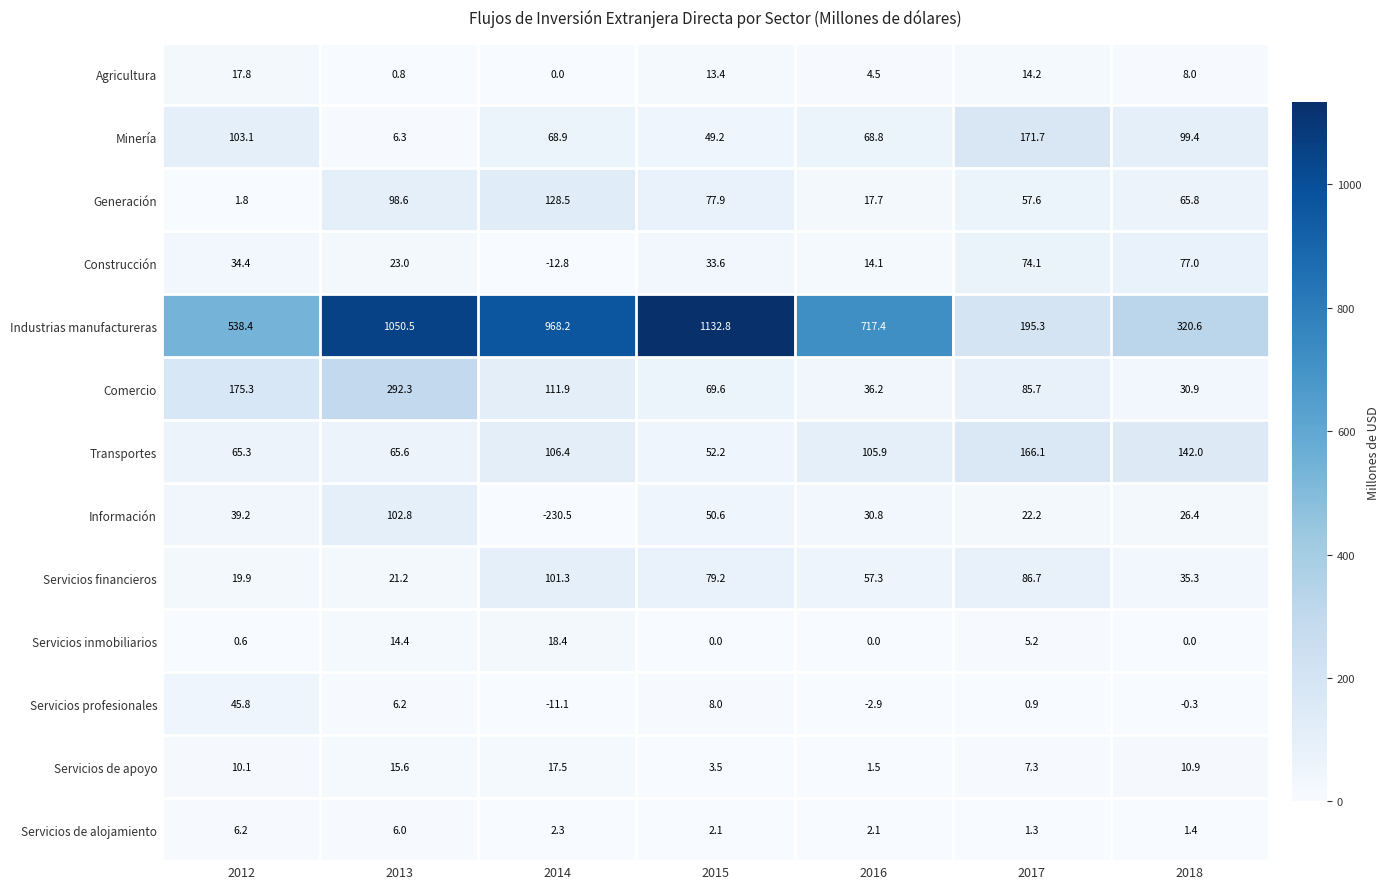

At 2014, list the series in order from largest to smallest.

Industrias manufactureras, Generación, Comercio, Transportes, Servicios financieros, Minería, Servicios inmobiliarios, Servicios de apoyo, Servicios de alojamiento, Agricultura, Servicios profesionales, Construcción, Información